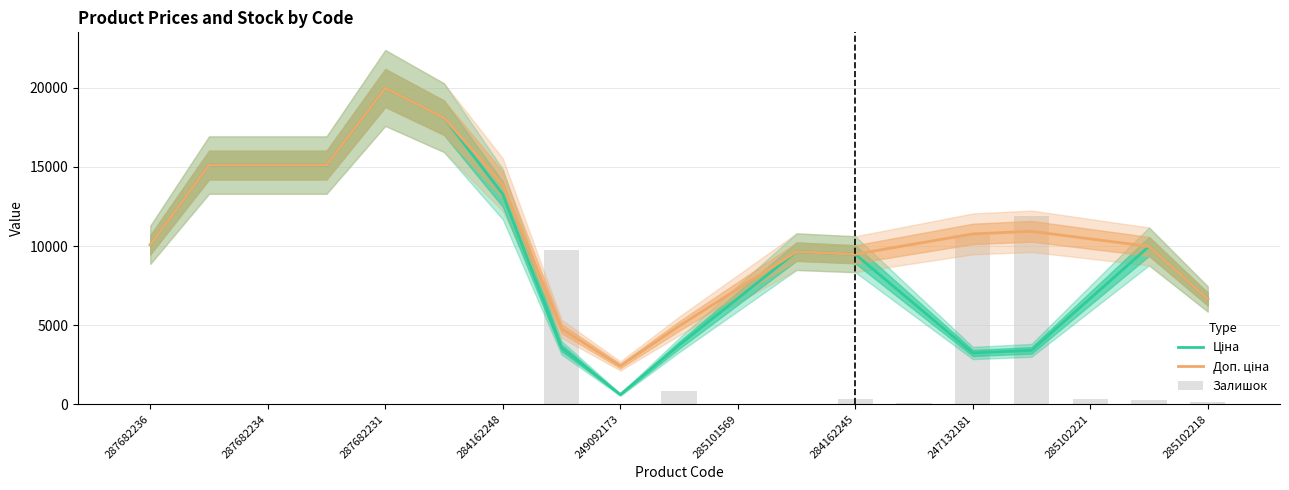

Which category has the lowest value in the Залишок series?

287682236